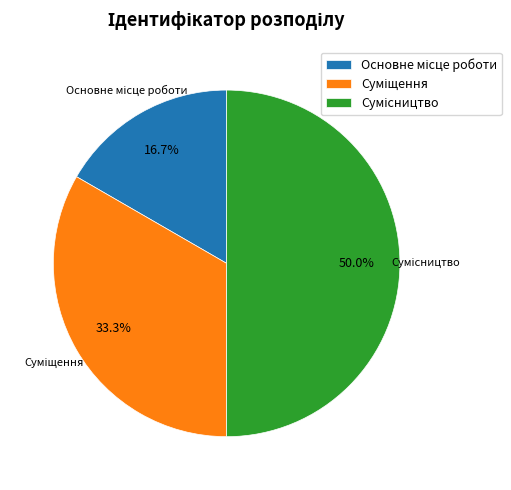

To the nearest percent, what is the difference between the largest and smallest slice percentages?

33%